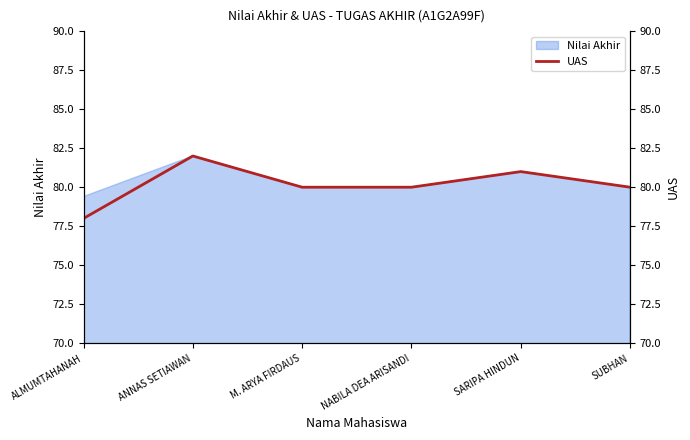

What is the label of the 2nd point from the left?

ANNAS SETIAWAN